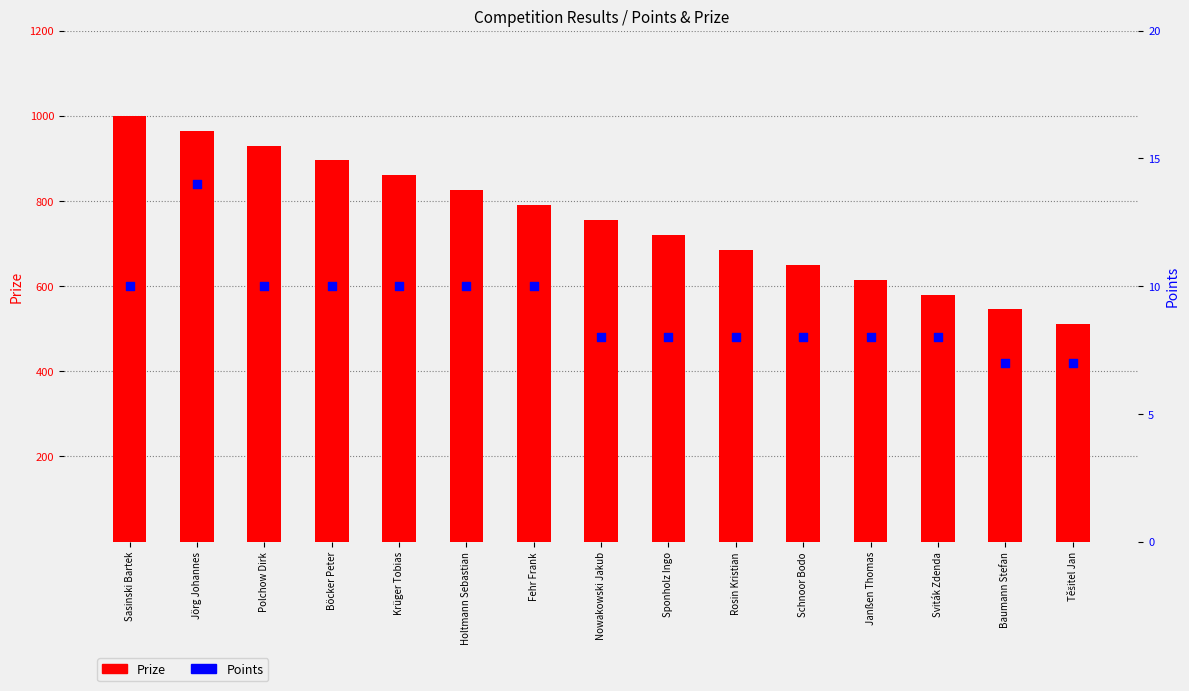

Which series reaches the maximum Y coordinate?

Prize